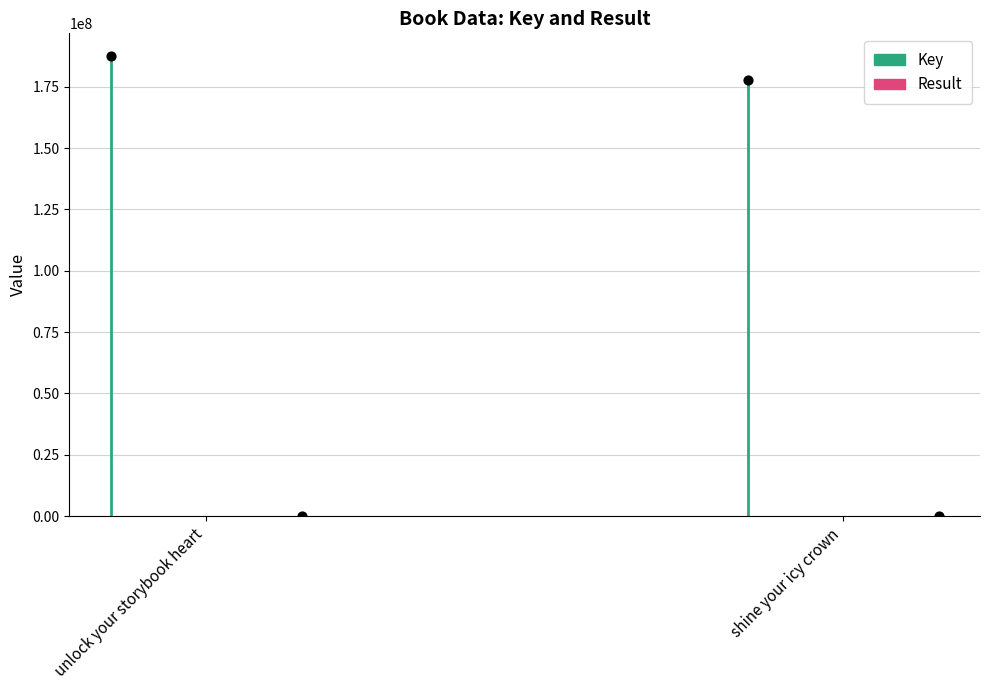

What is the total value across all series at shine your icy crown?

177713701